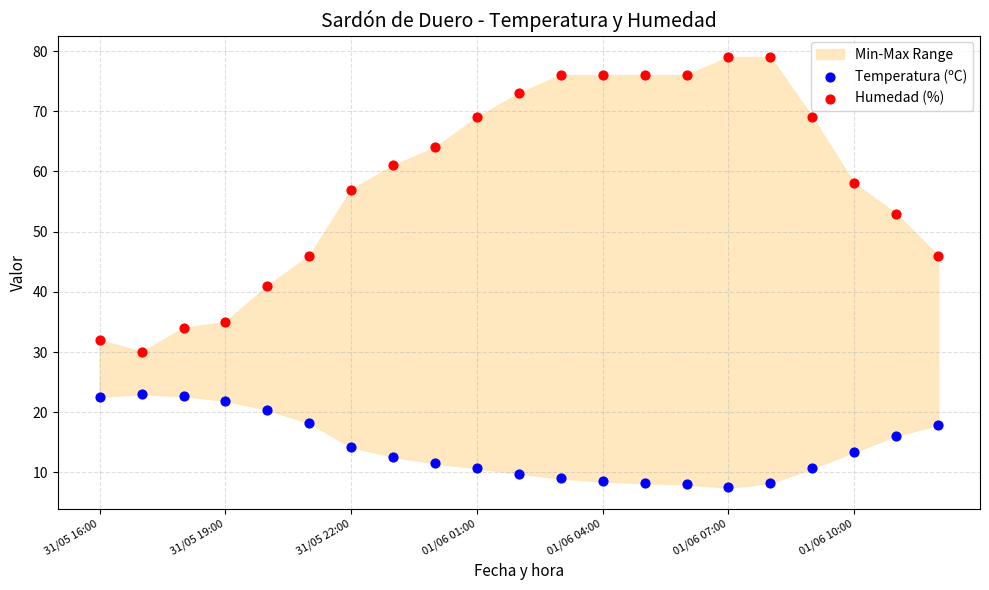

Which series reaches the minimum Y coordinate?

Temperatura (ºC)